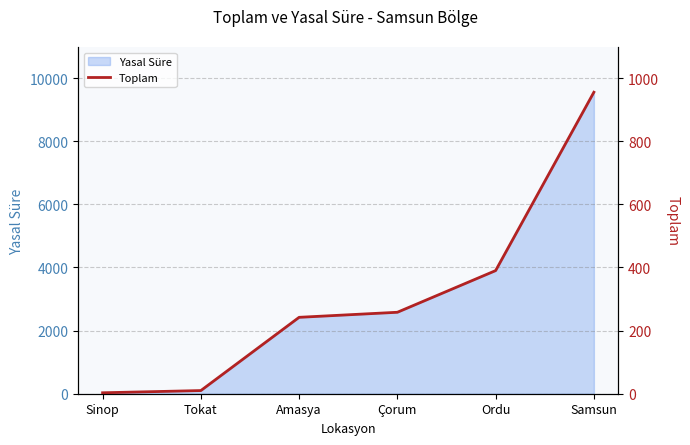

How many data points does each series have?

6